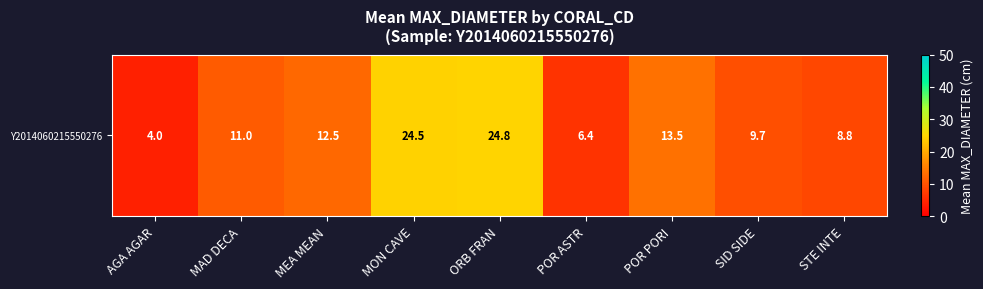

List the labels in order of value, smallest first.

AGA AGAR, POR ASTR, STE INTE, SID SIDE, MAD DECA, MEA MEAN, POR PORI, MON CAVE, ORB FRAN